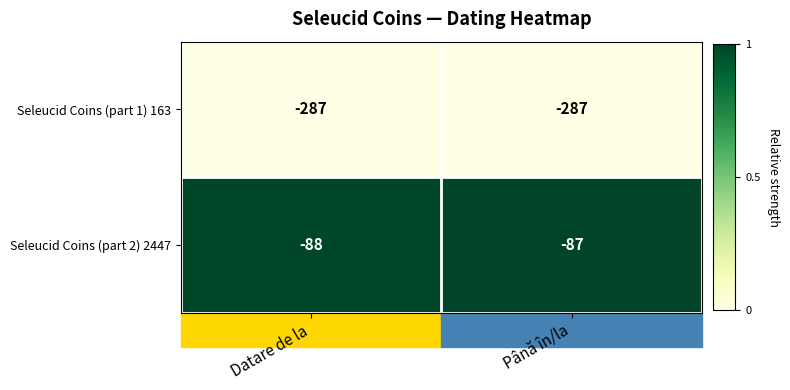

Which category has the lowest value in the Seleucid Coins (part 2) 2447 series?

Datare de la